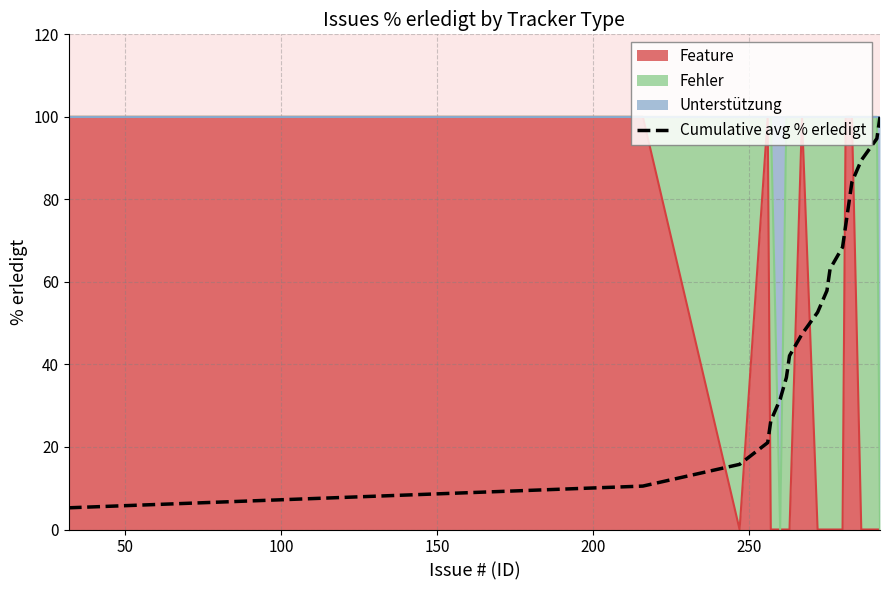

What is the difference between the maximum and second lowest values?

89.5